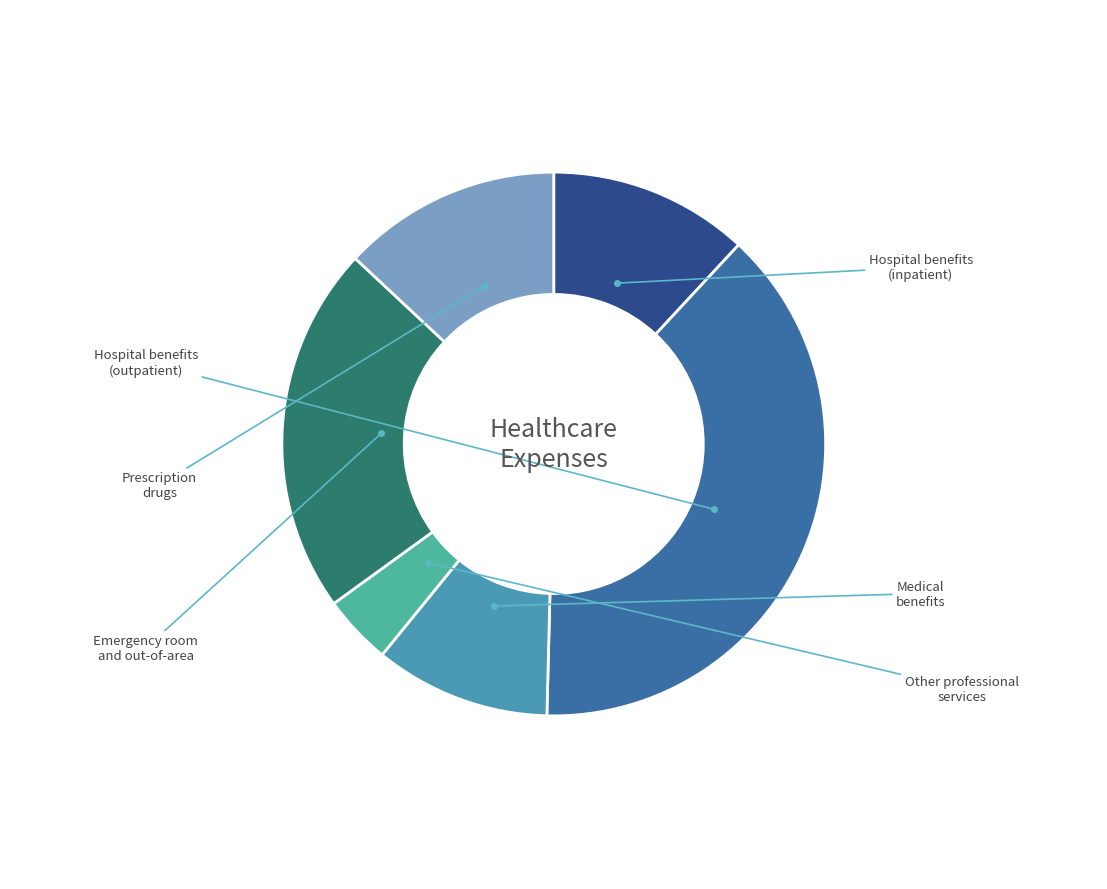

How many slices are in this pie chart?

6